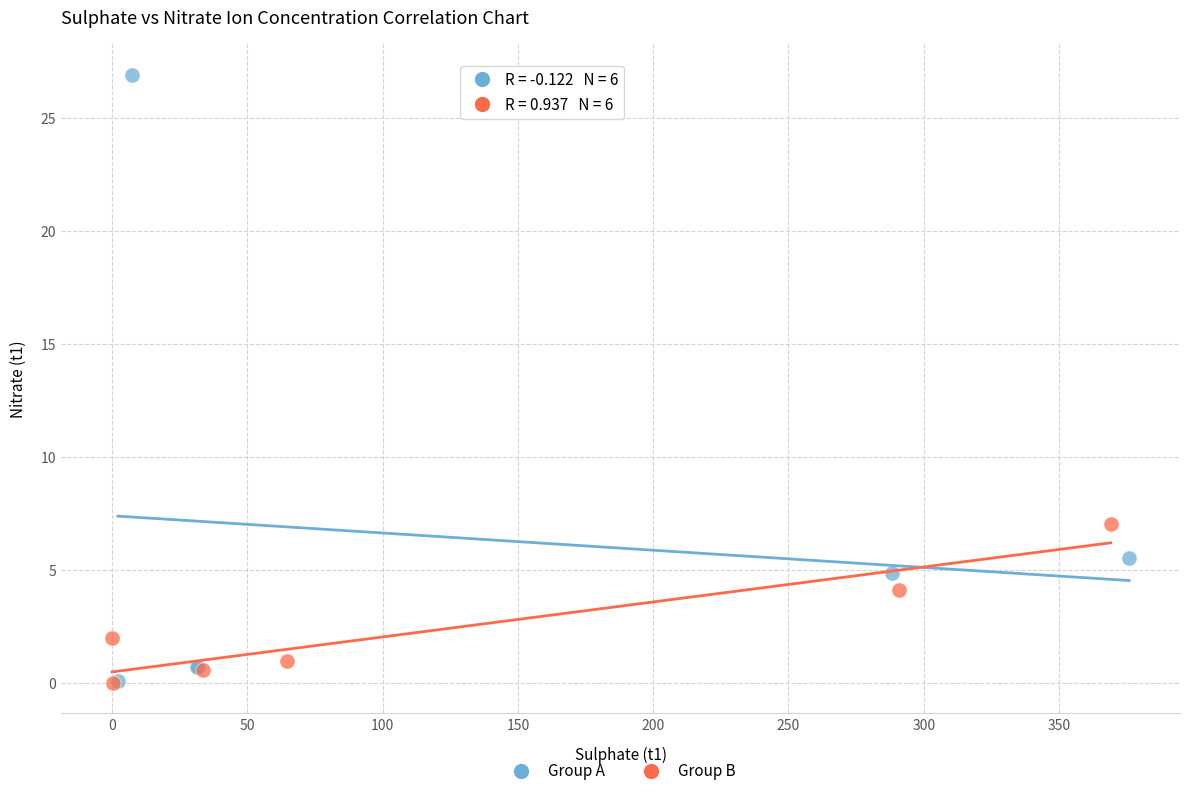

Which series contains the highest Y value?

Group A